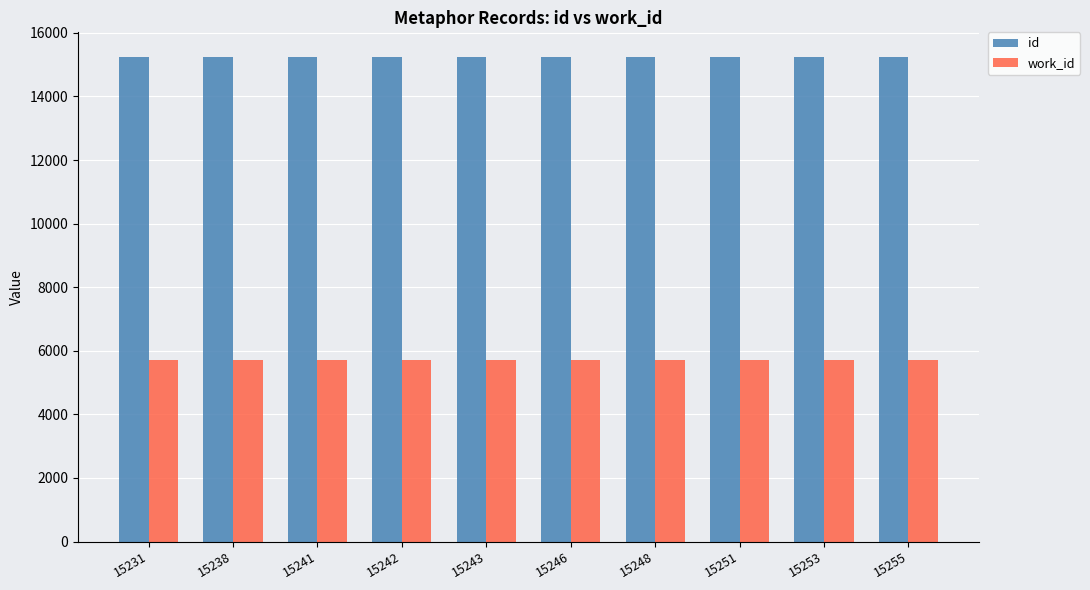

What is the lowest value of the work_id series?

5707